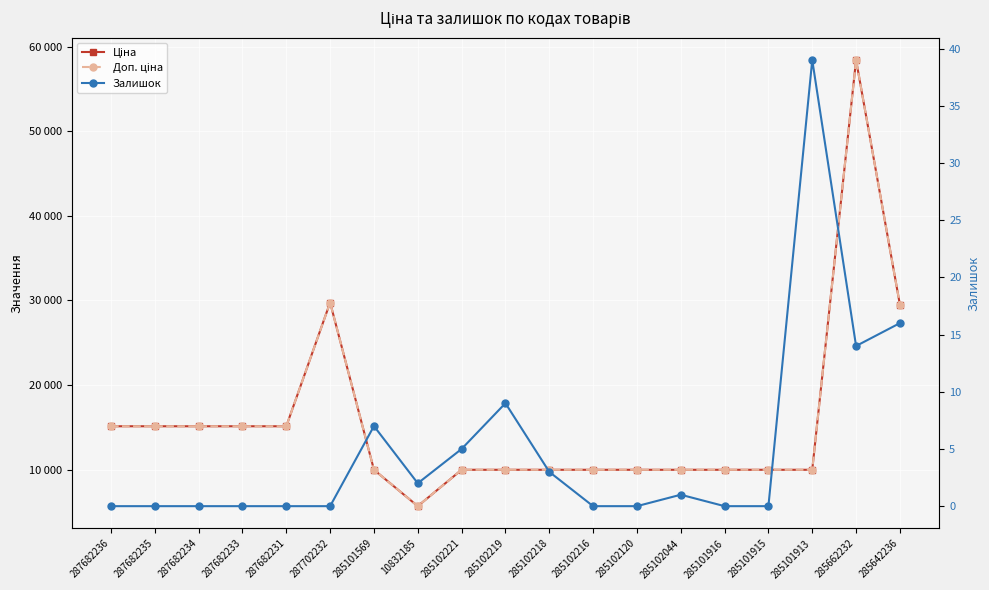

What is the label of the 12th point from the left?

285102216